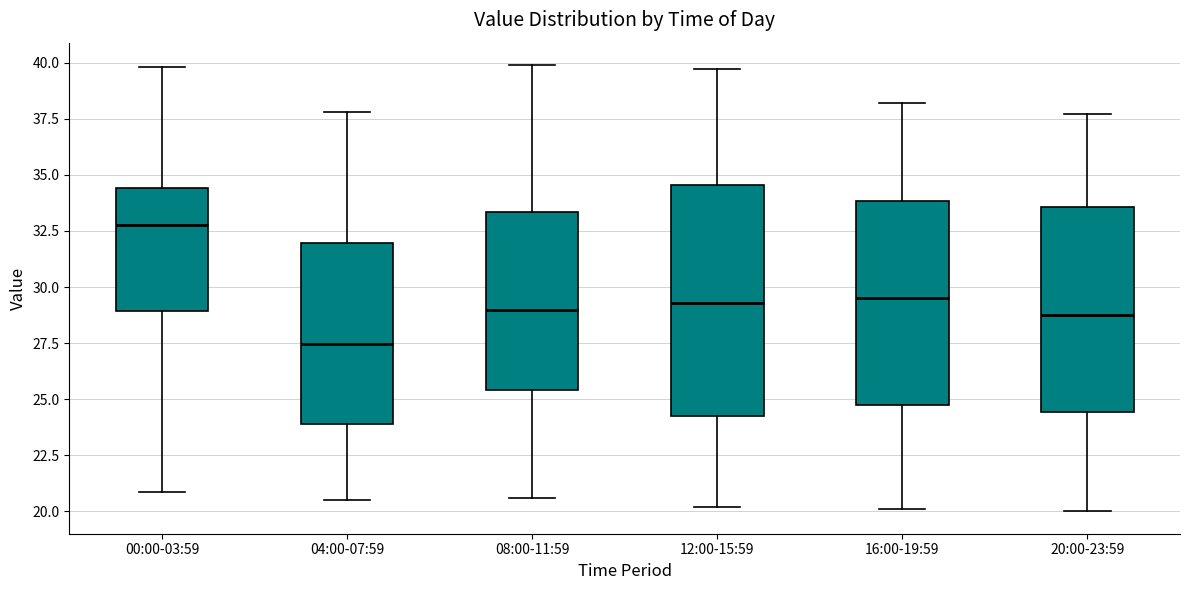

Reading left to right, read every box against the y-axis: the position of its median line, the range the box covers, and the ends of its whiskers. The values are not printed on the chart, so give them approximately, as read against the axis.

00:00-03:59: median 33.0, box 29.0 to 34.5, whiskers 21.0 to 40.0
04:00-07:59: median 27.5, box 24.0 to 32.0, whiskers 20.5 to 38.0
08:00-11:59: median 29.0, box 25.5 to 33.5, whiskers 20.5 to 40.0
12:00-15:59: median 29.5, box 24.5 to 34.5, whiskers 20.0 to 39.5
16:00-19:59: median 29.5, box 25.0 to 34.0, whiskers 20.0 to 38.0
20:00-23:59: median 29.0, box 24.5 to 33.5, whiskers 20.0 to 37.5